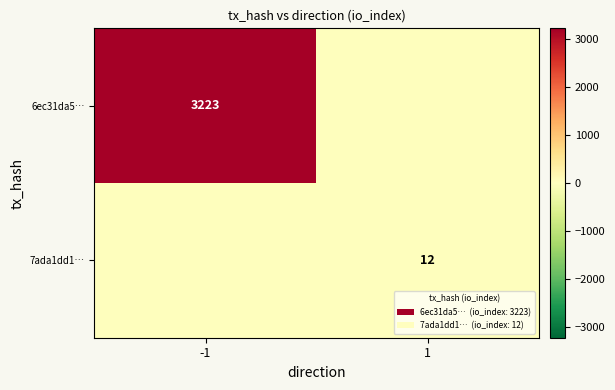

Is the value of 7ada1dd1… at 1 greater than the value of 6ec31da5… at -1?

No